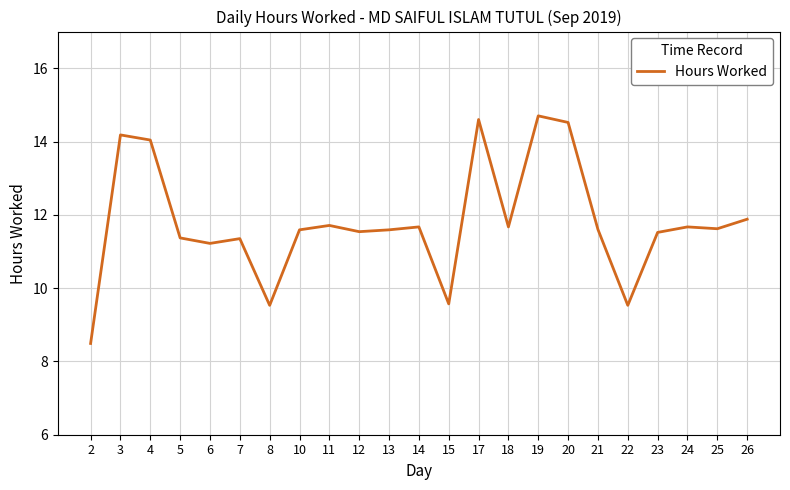

What is the difference between the maximum and minimum values?

6.2